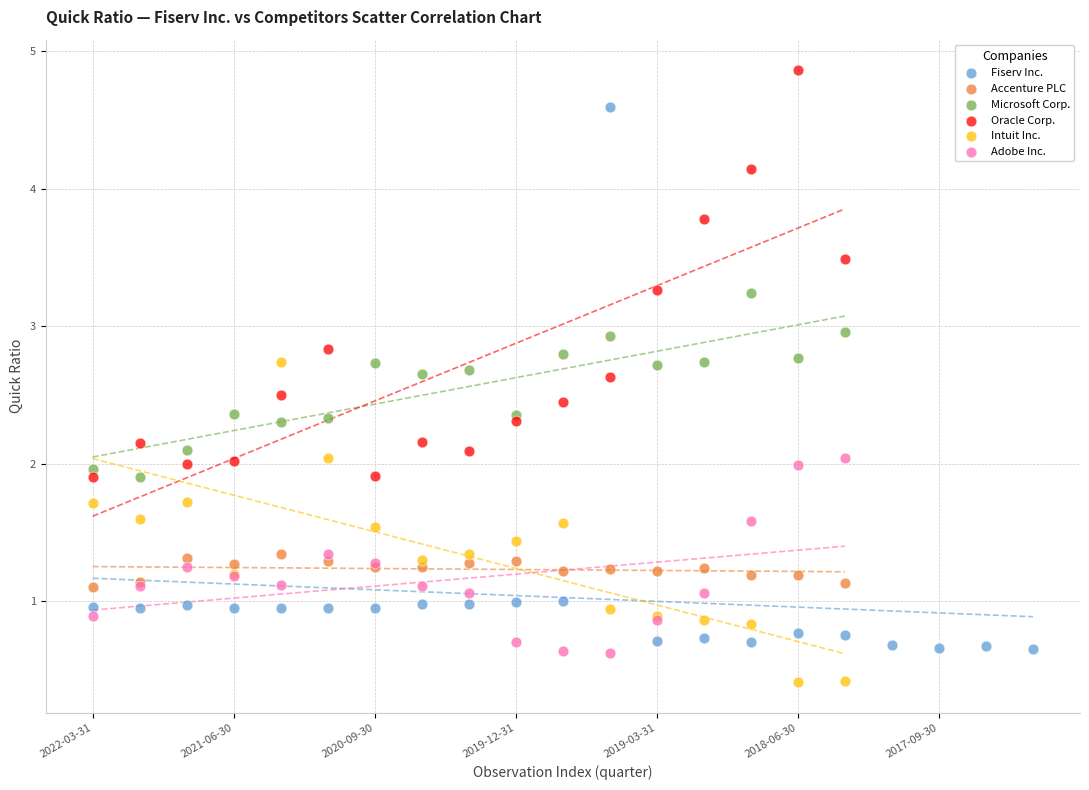

Which series contains the highest Y value?

Oracle Corp.